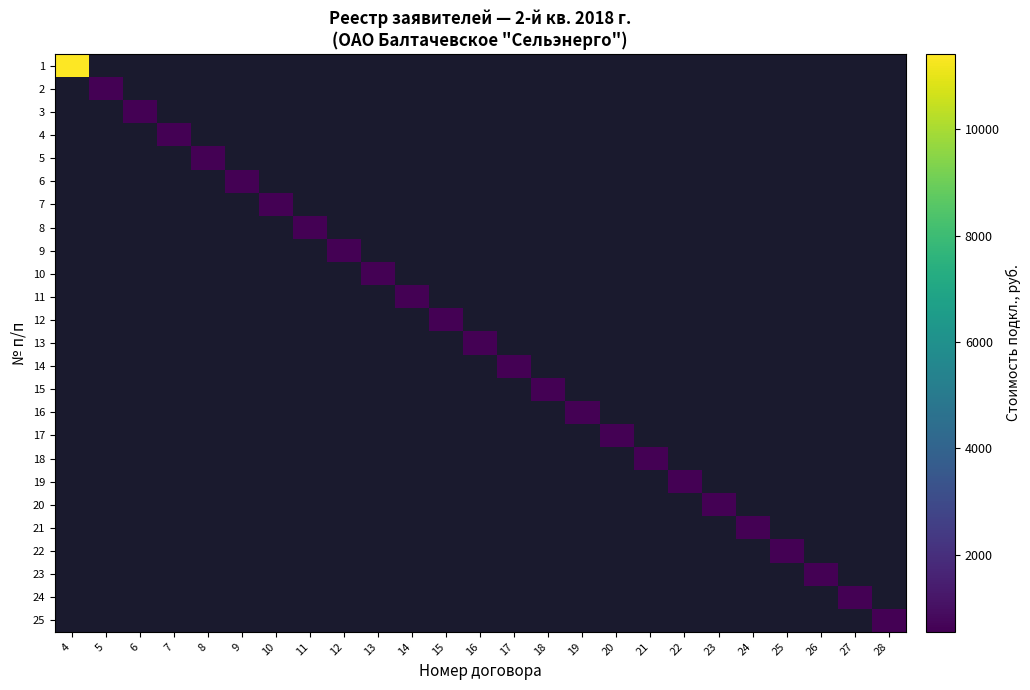

How many distinct data groups are displayed?

25